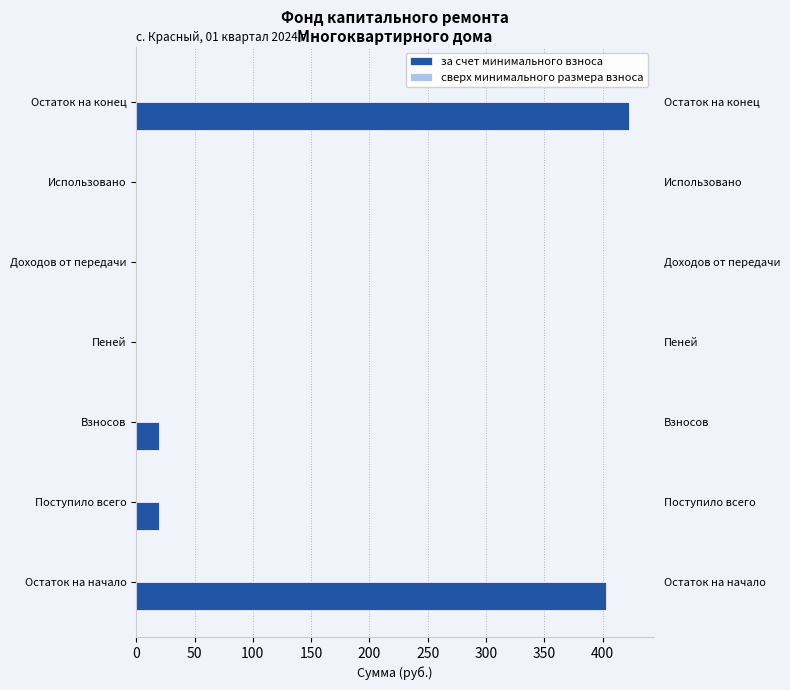

How many groups of bars are there?

7